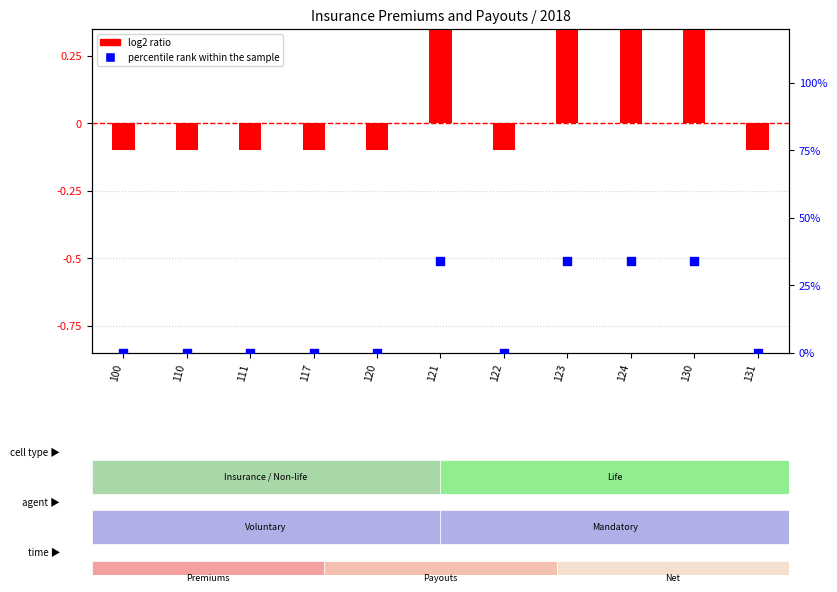

Which series reaches the maximum Y coordinate?

percentile rank within the sample